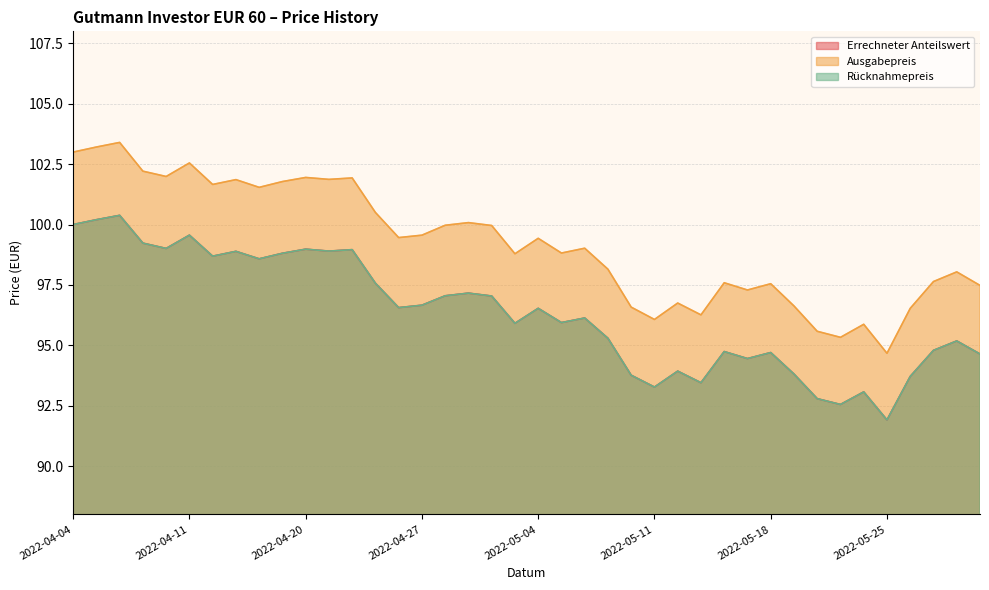

True or false: Errechneter Anteilswert has more than 2 interior local peaks.

True